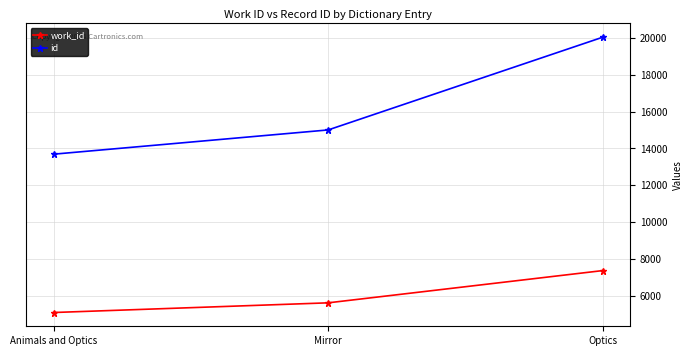

Which series changed the most between Animals and Optics and Mirror?

id